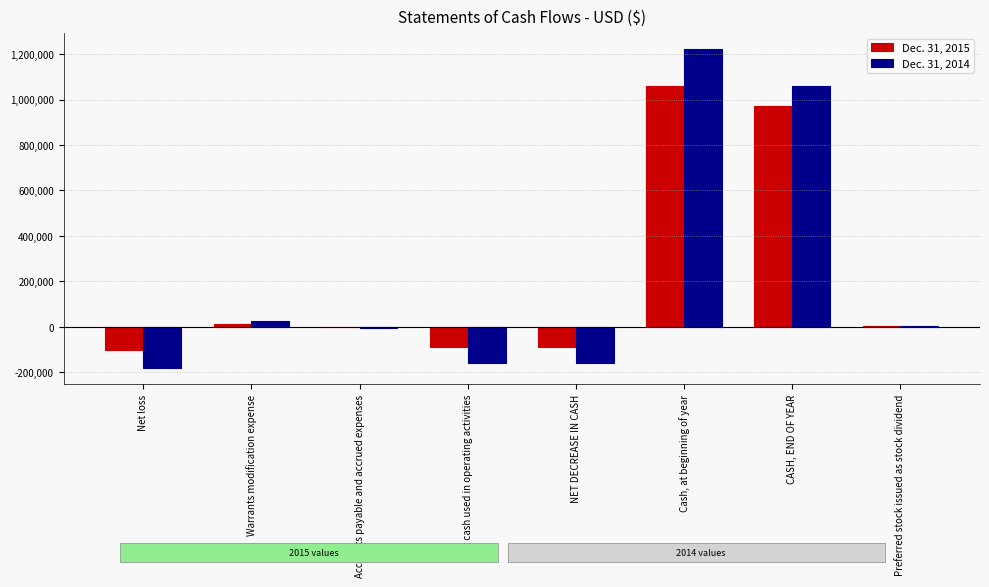

The value of Dec. 31, 2015 at Net cash used in operating activities is -88256. True or false?

True